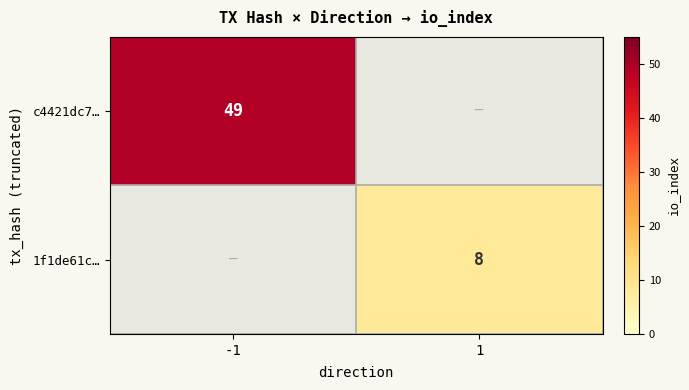

True or false: 1f1de61c… has a value of 14 at 1.

False